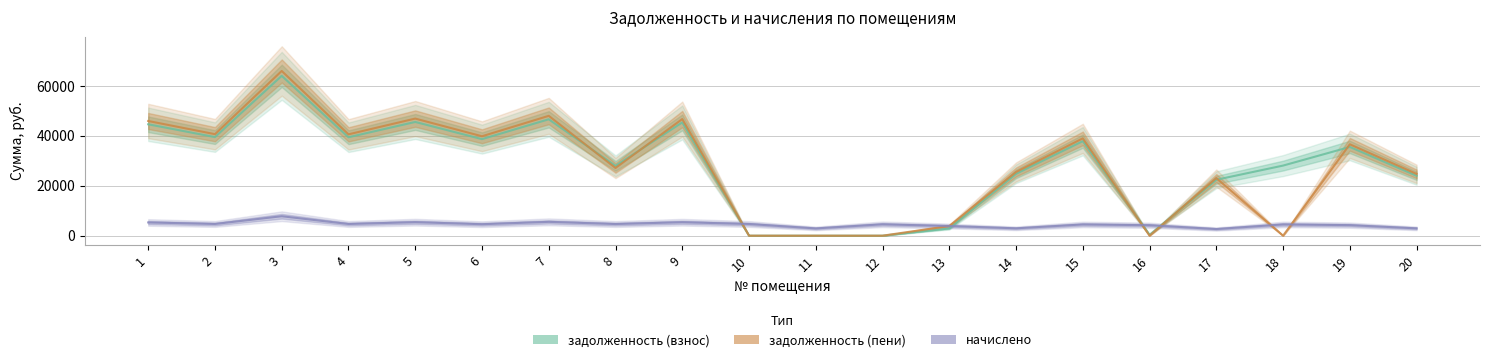

Where is the first local maximum for задолженность (пени)?

3